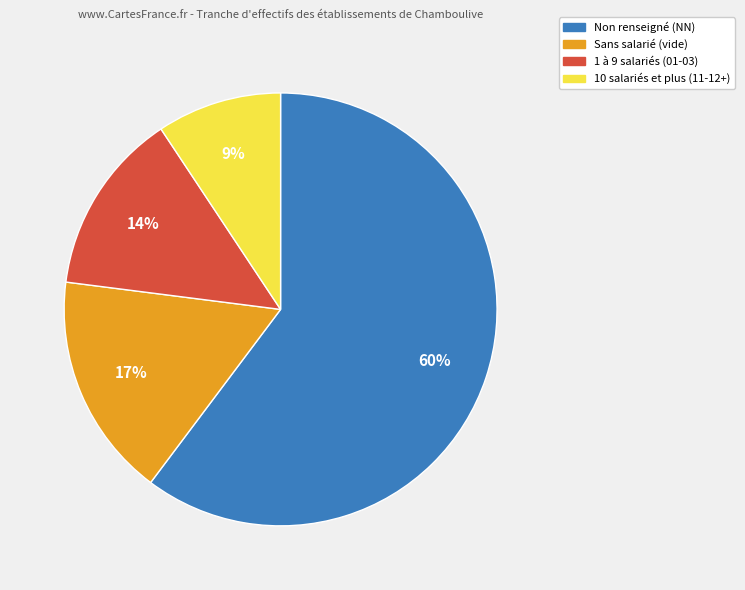

Does any single category account for the majority?

Yes